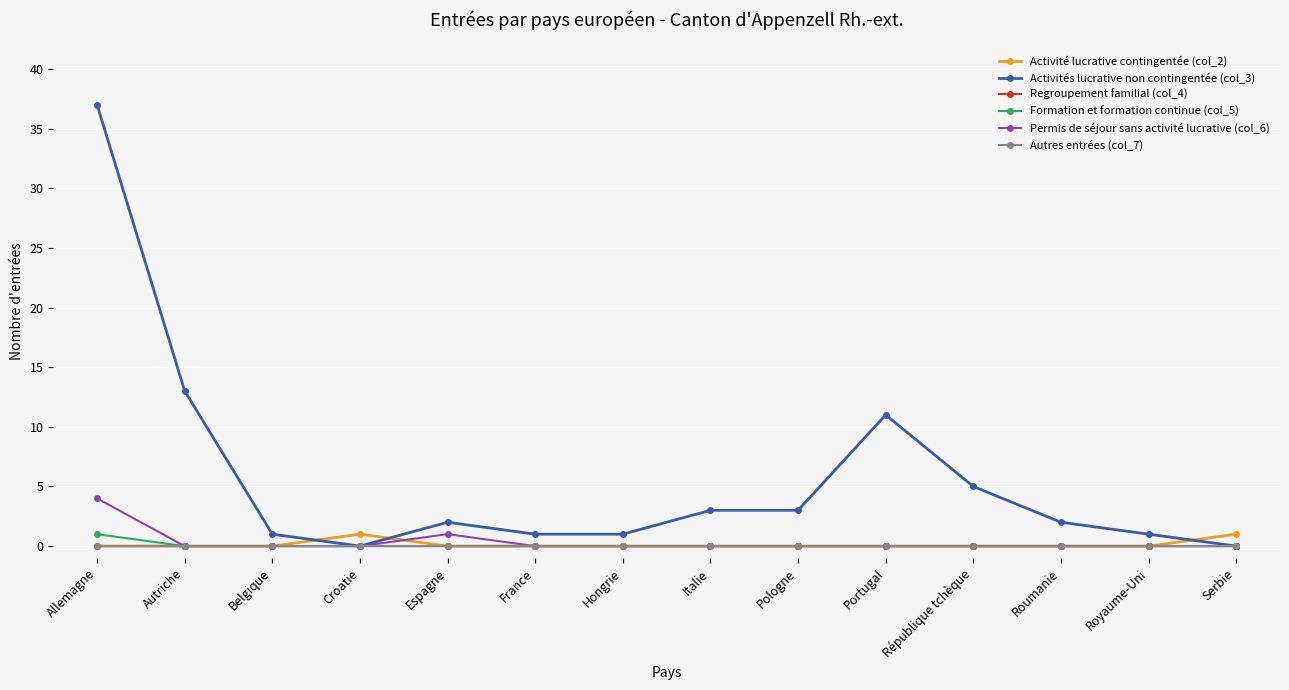

At which label does Activité lucrative contingentée (col_2) reach its minimum?

Allemagne